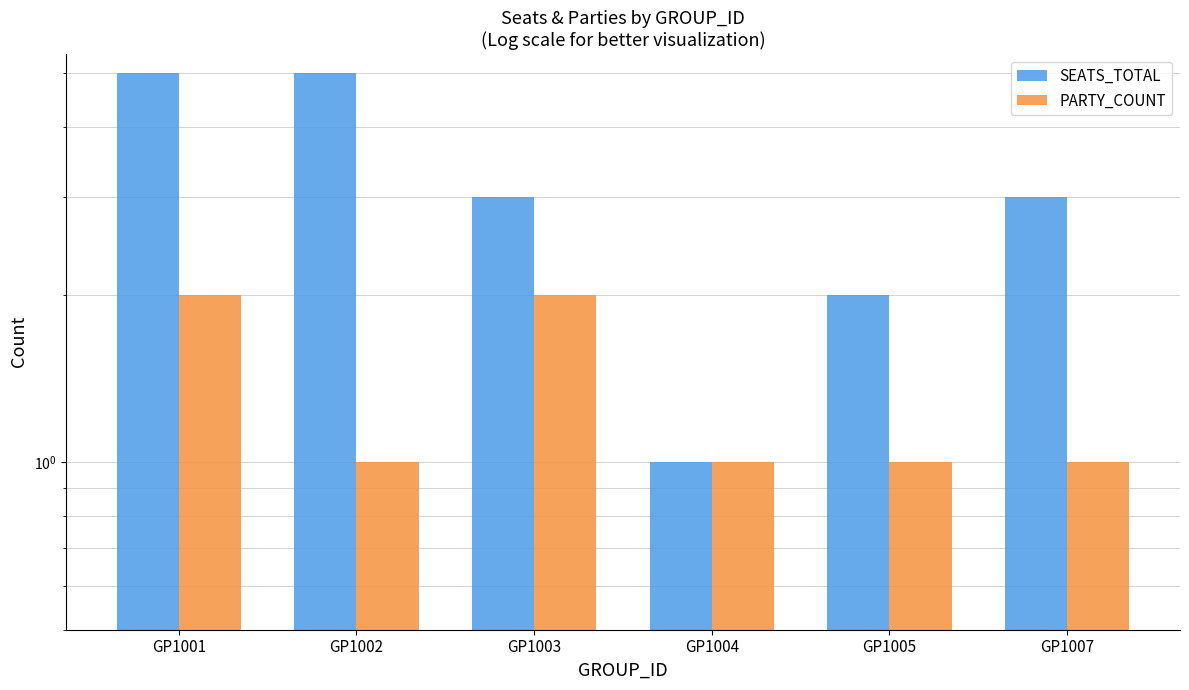

What is the difference between the second highest and minimum values in the SEATS_TOTAL series?

4